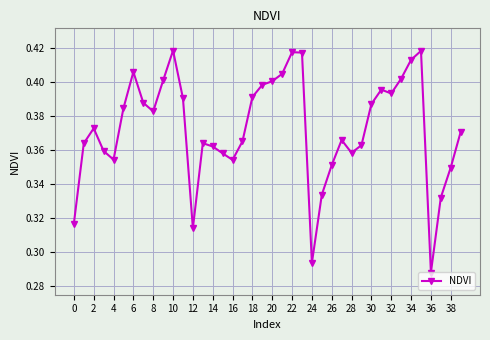

How many values are between 0 and 1?

40